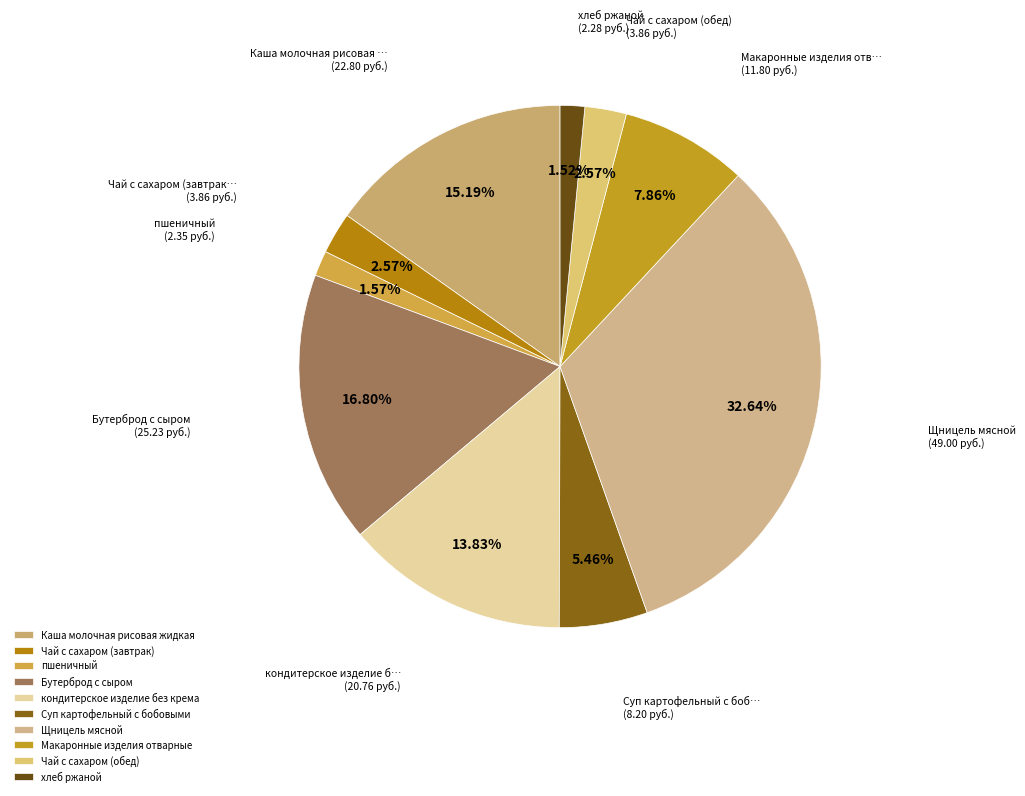

Does Бутерброд с сыром represent more than half of the total?

No